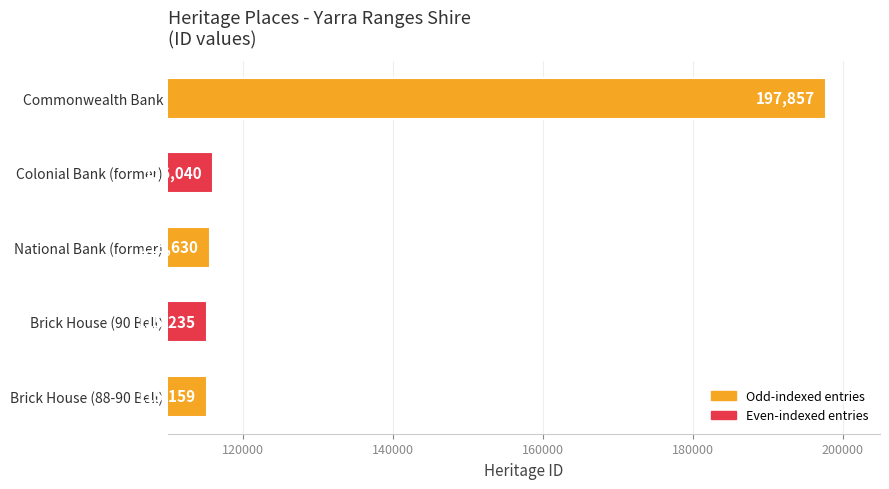

What is the maximum value shown in the chart?

197857